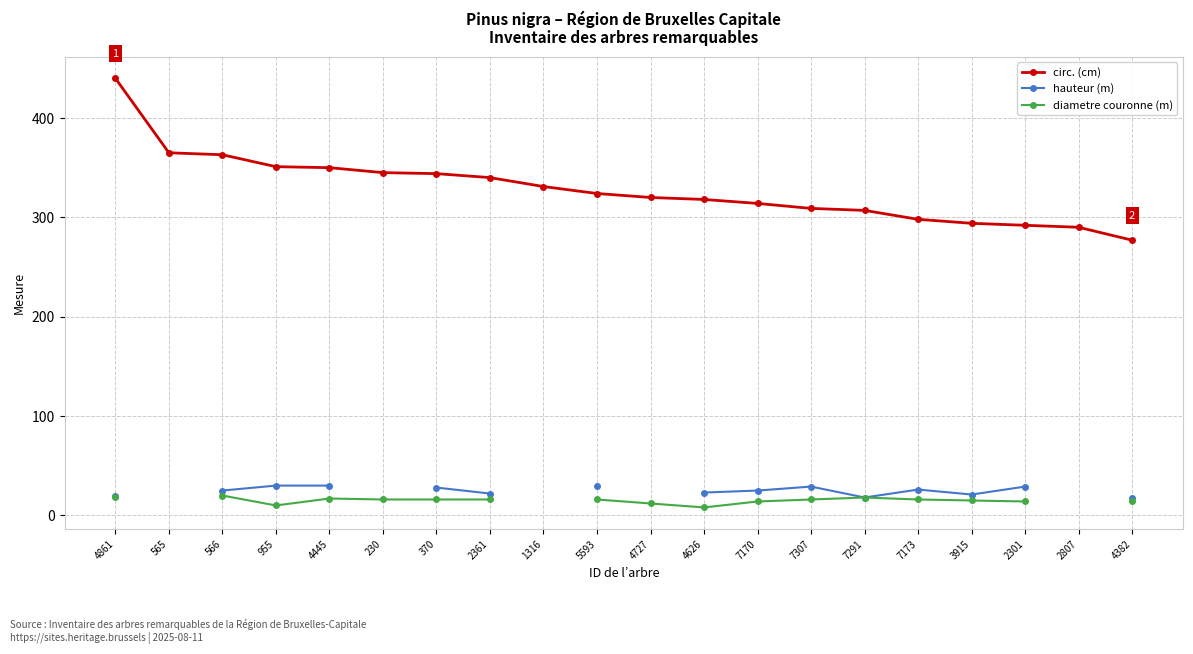

What is the minimum value for circ. (cm)?

277